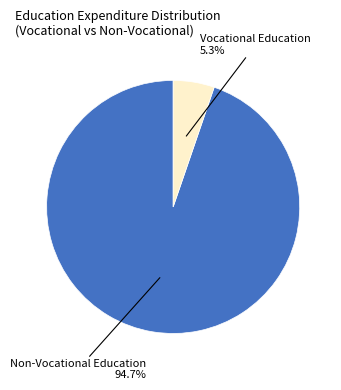

What is the total percentage of Vocational Education and Non-Vocational Education?

100.0%